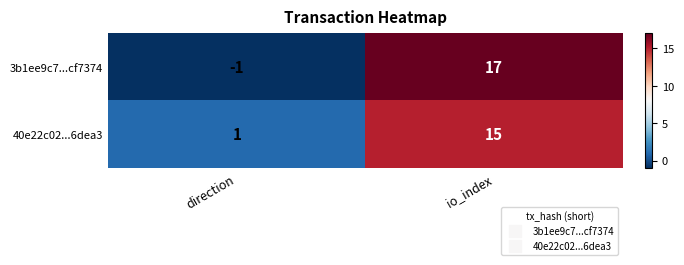

At which category is the sum across all series the highest?

io_index